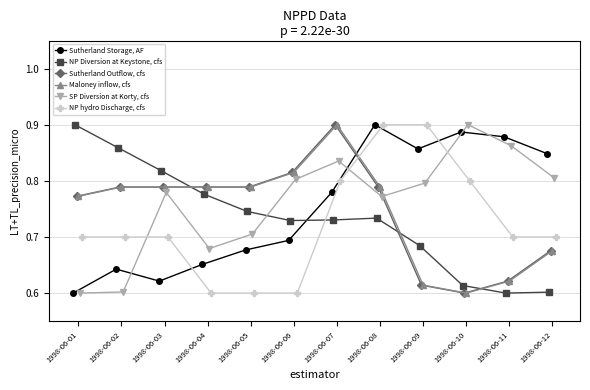

Count the NP Diversion at Keystone, cfs values in the range 0 to 1.

12